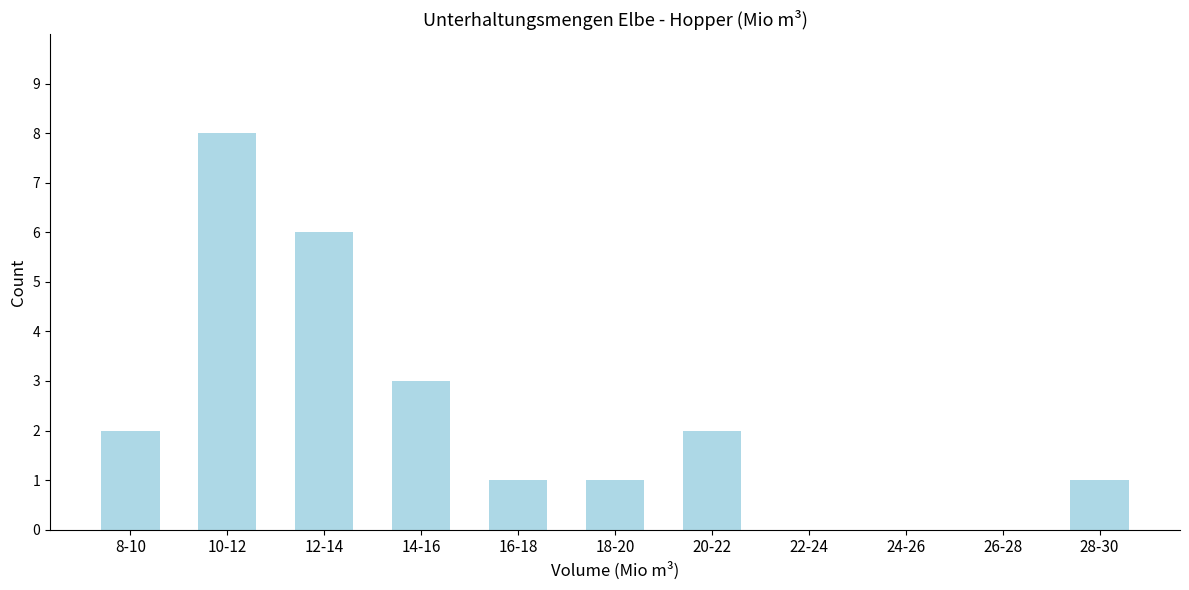

What is the change in value from 12-14 to 24-26?

-6